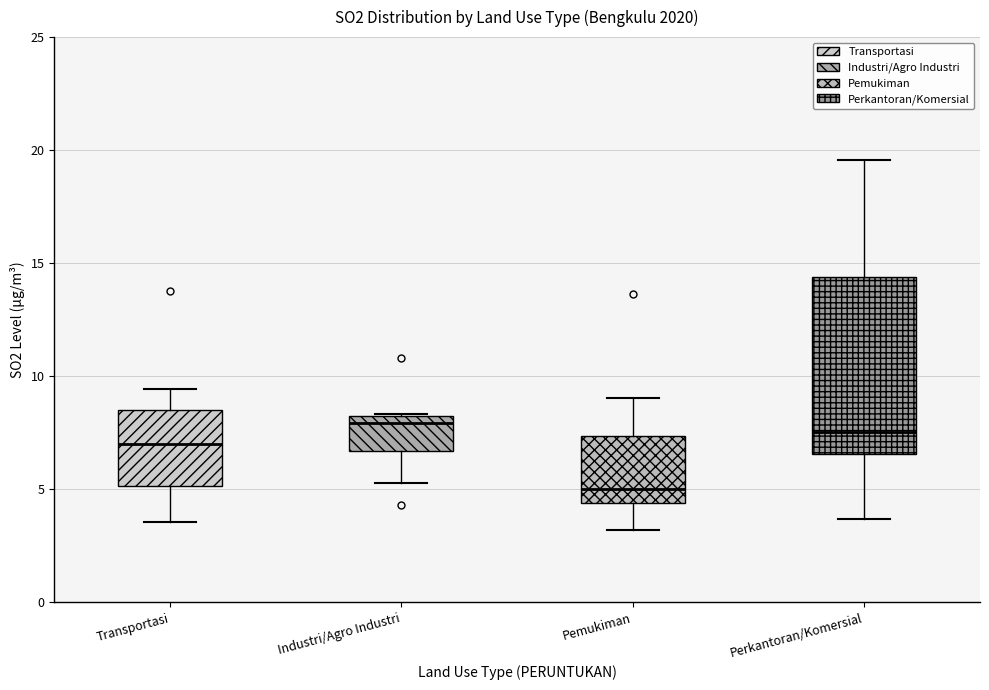

Where is the lower edge of the box for Perkantoran/Komersial on the y-axis? The values are not printed on the chart, so give them approximately, as read against the axis.

6.5